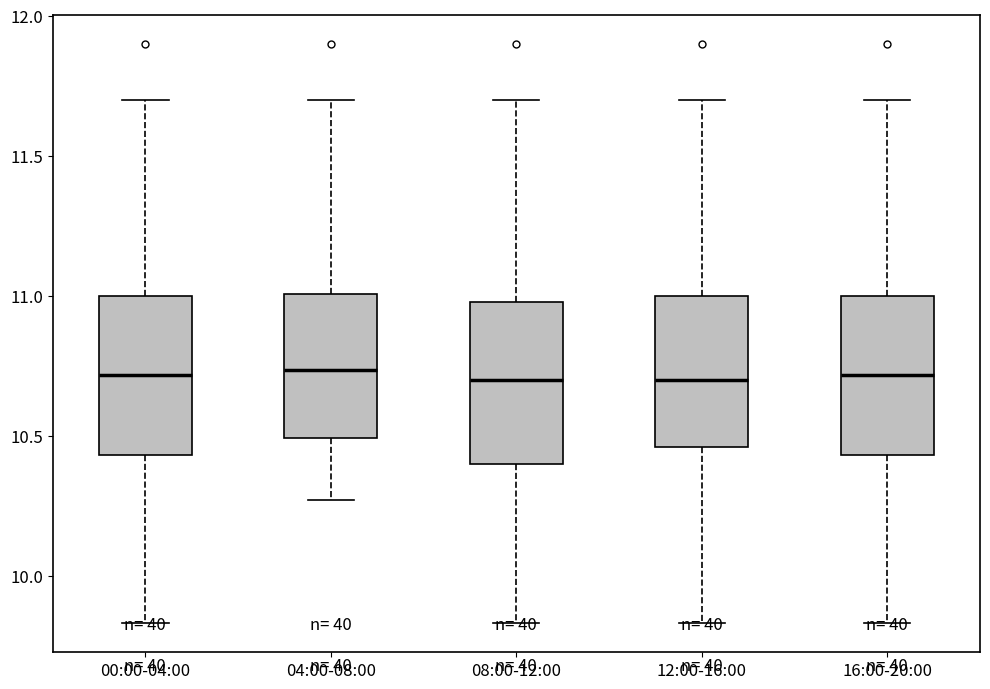

Where is the upper edge of the box for 00:00-04:00 on the y-axis? The values are not printed on the chart, so give them approximately, as read against the axis.

11.00